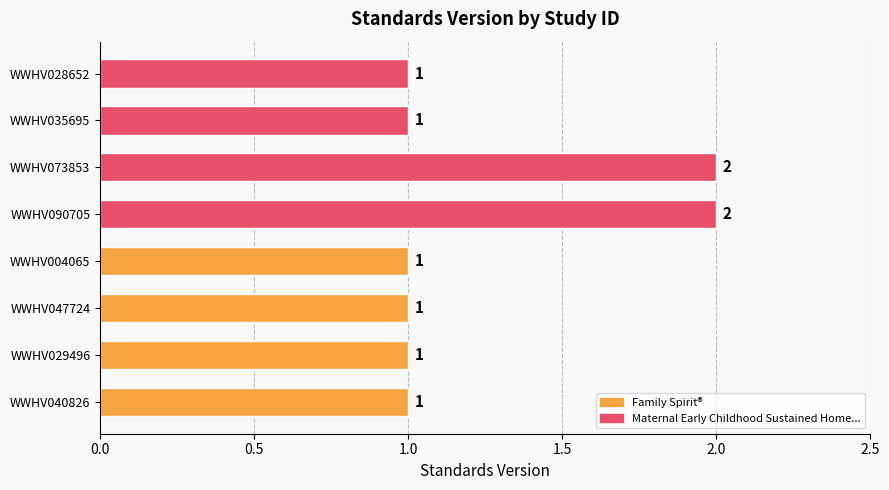

Approximately how many times larger is the value at WWHV004065 compared to WWHV035695?

1.0